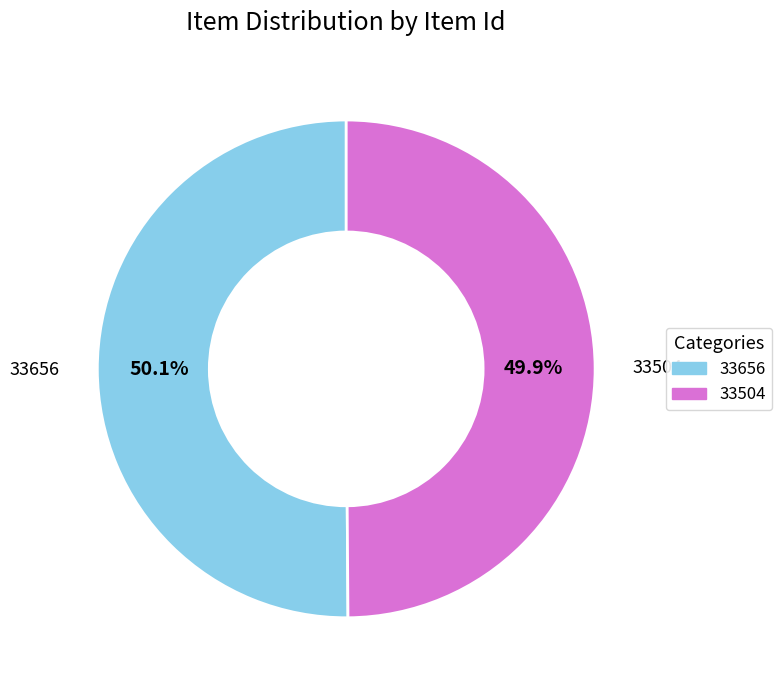

Does any single category account for the majority?

Yes